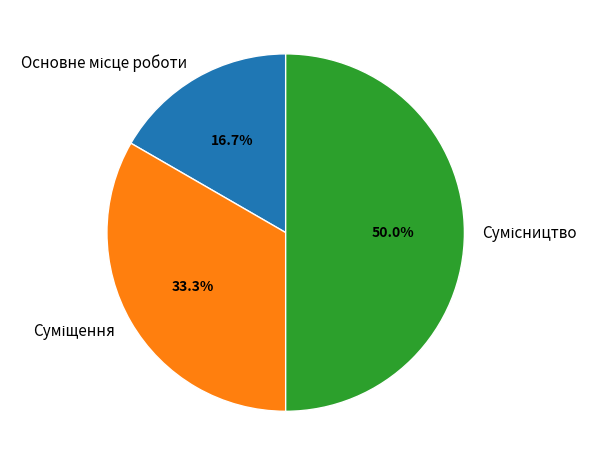

Does Основне місце роботи account for over 50% of the chart?

No